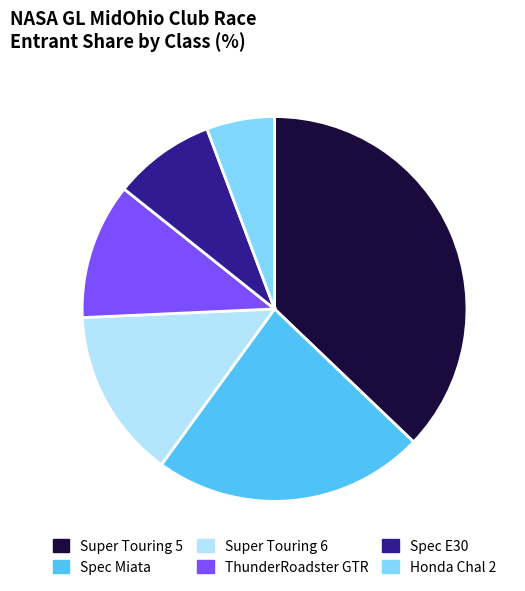

Which category has the biggest portion of the pie?

Super Touring 5